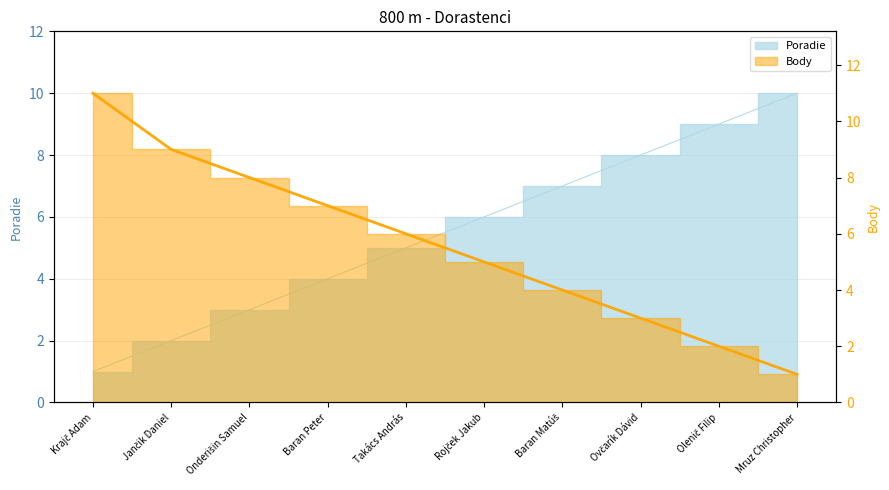

What is the maximum value shown in the chart?

11